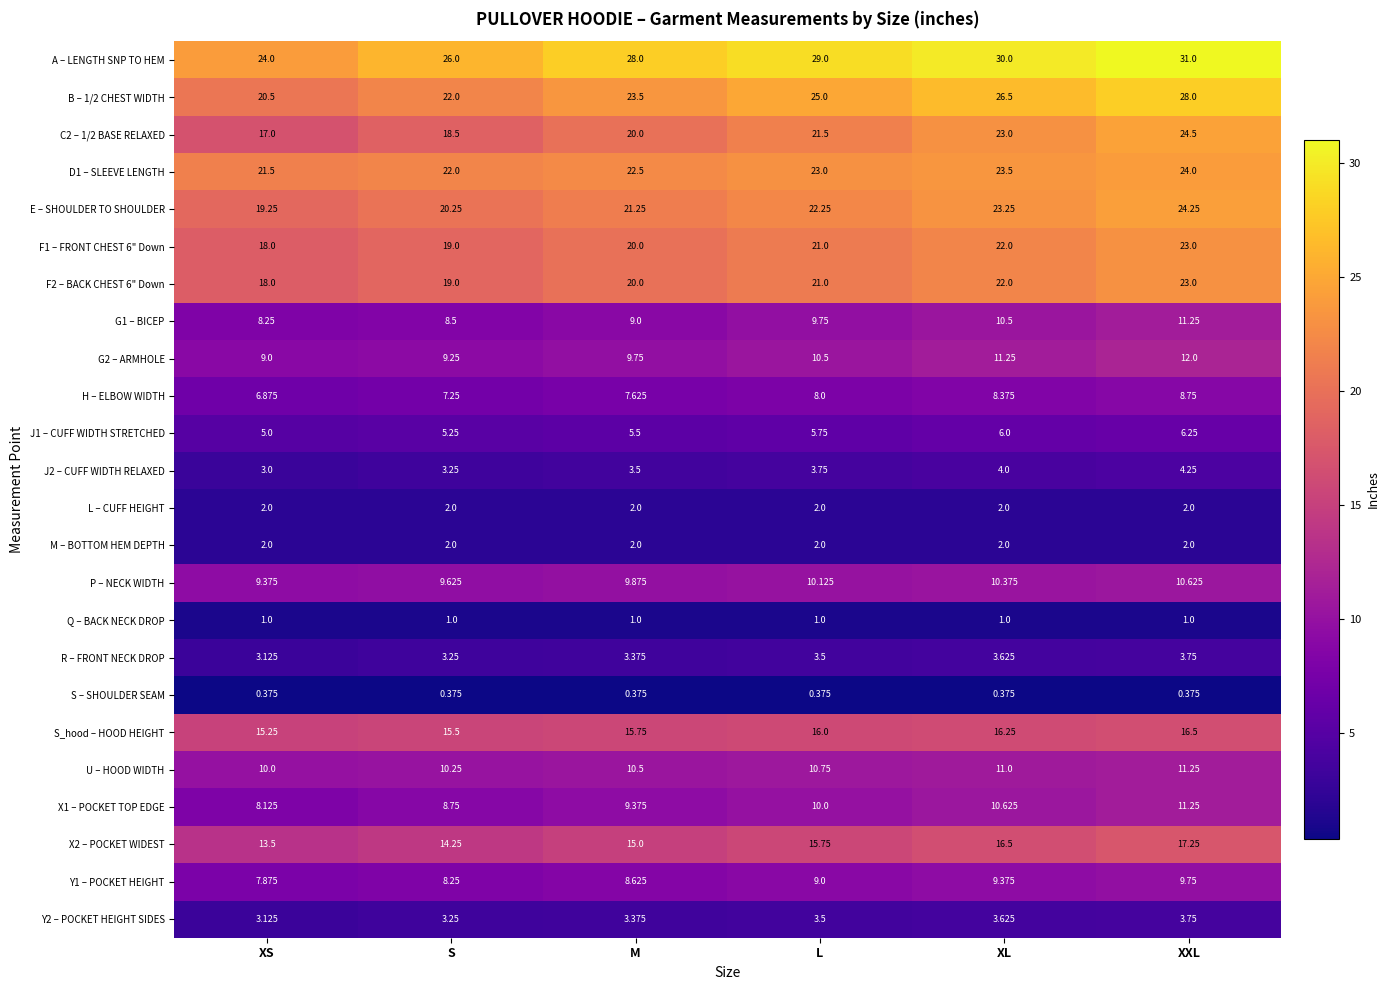

Where is D1 – SLEEVE LENGTH nearest to the value 22?

S